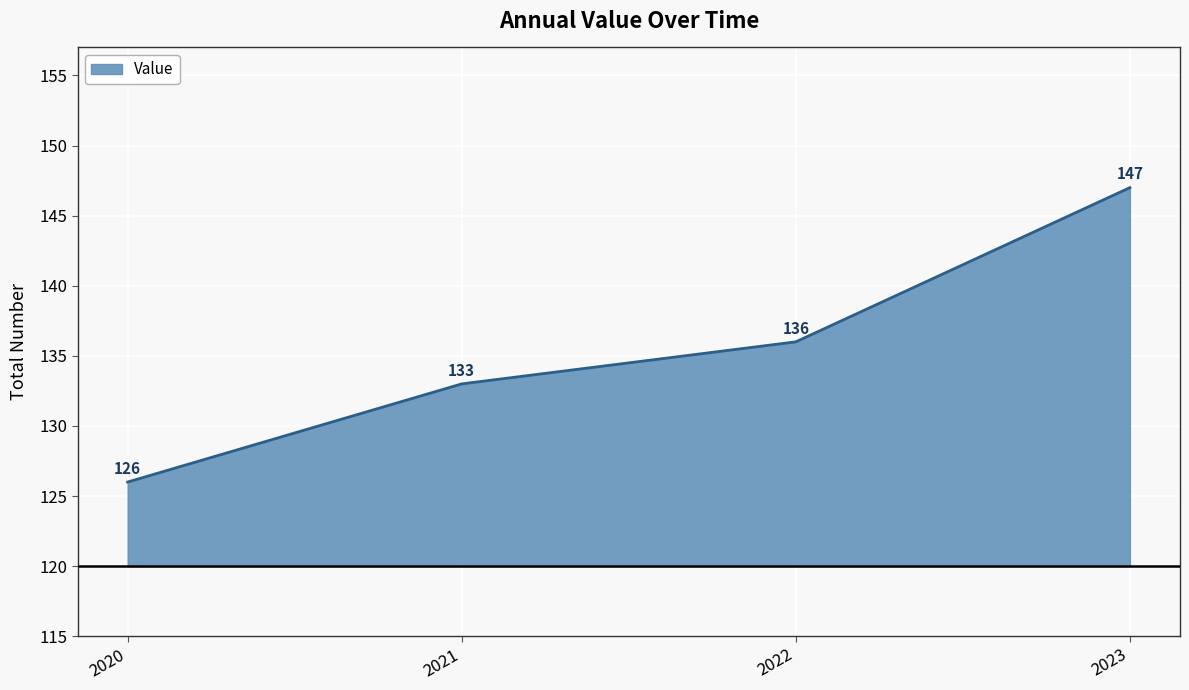

Reading left to right, list all the values displayed in this chart.

2020=126	2021=133	2022=136	2023=147